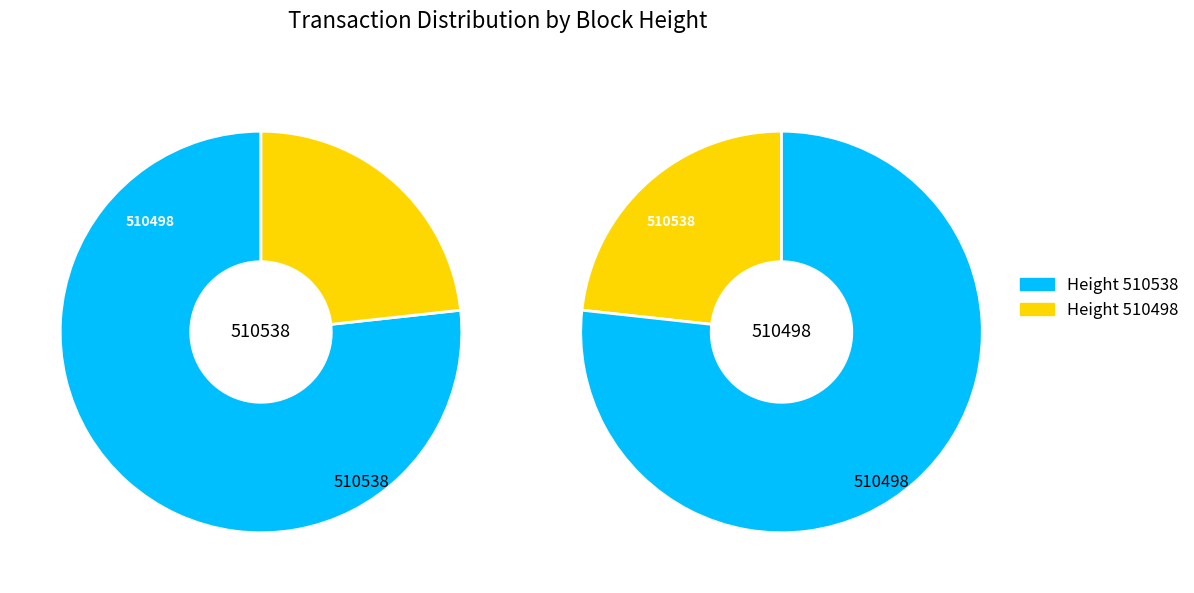

Approximately how many times larger is the value at 510498 compared to 510538?

0.3